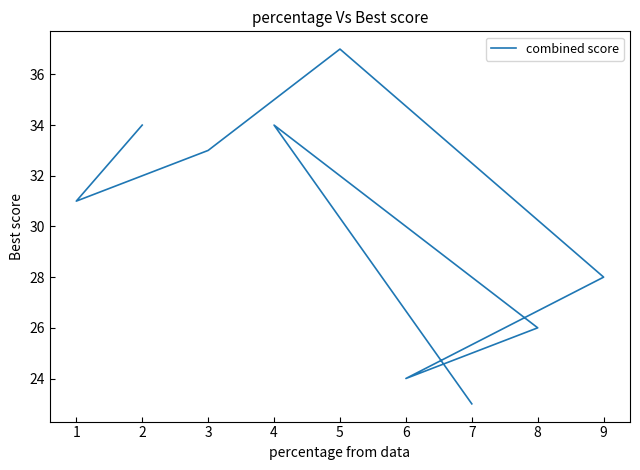

What is the greatest value displayed?

37